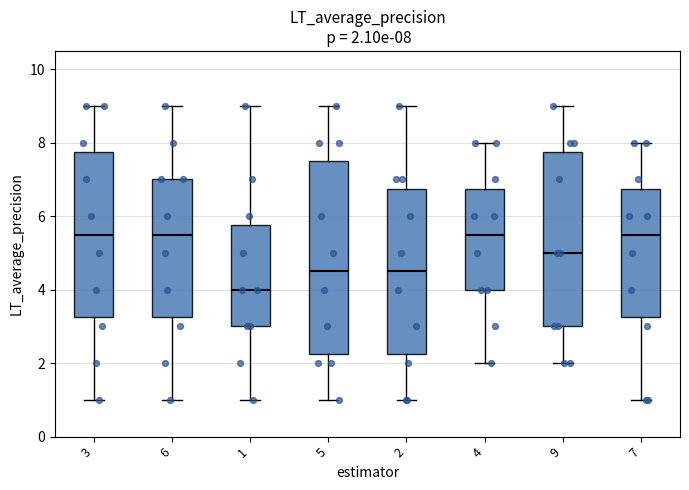

Which box has the lowest median line?

1